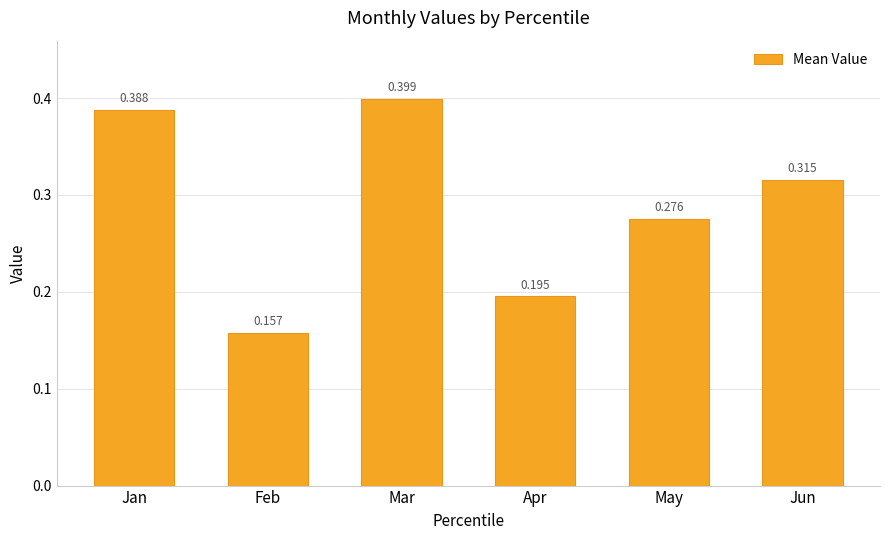

Which category has the highest value across all series?

Mar